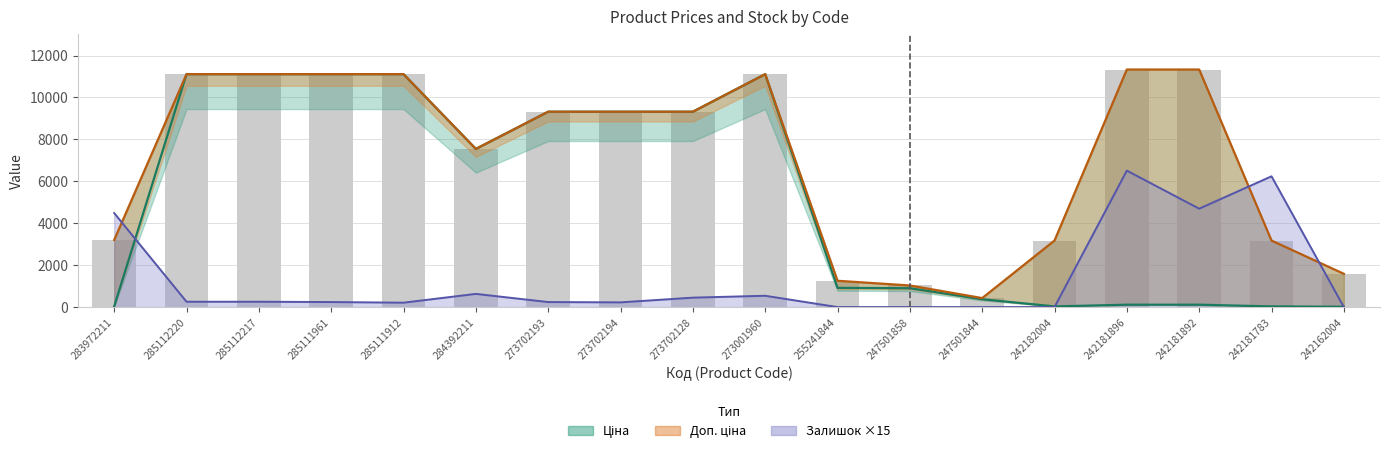

Which series has the widest spread of values?

Ціна (central)